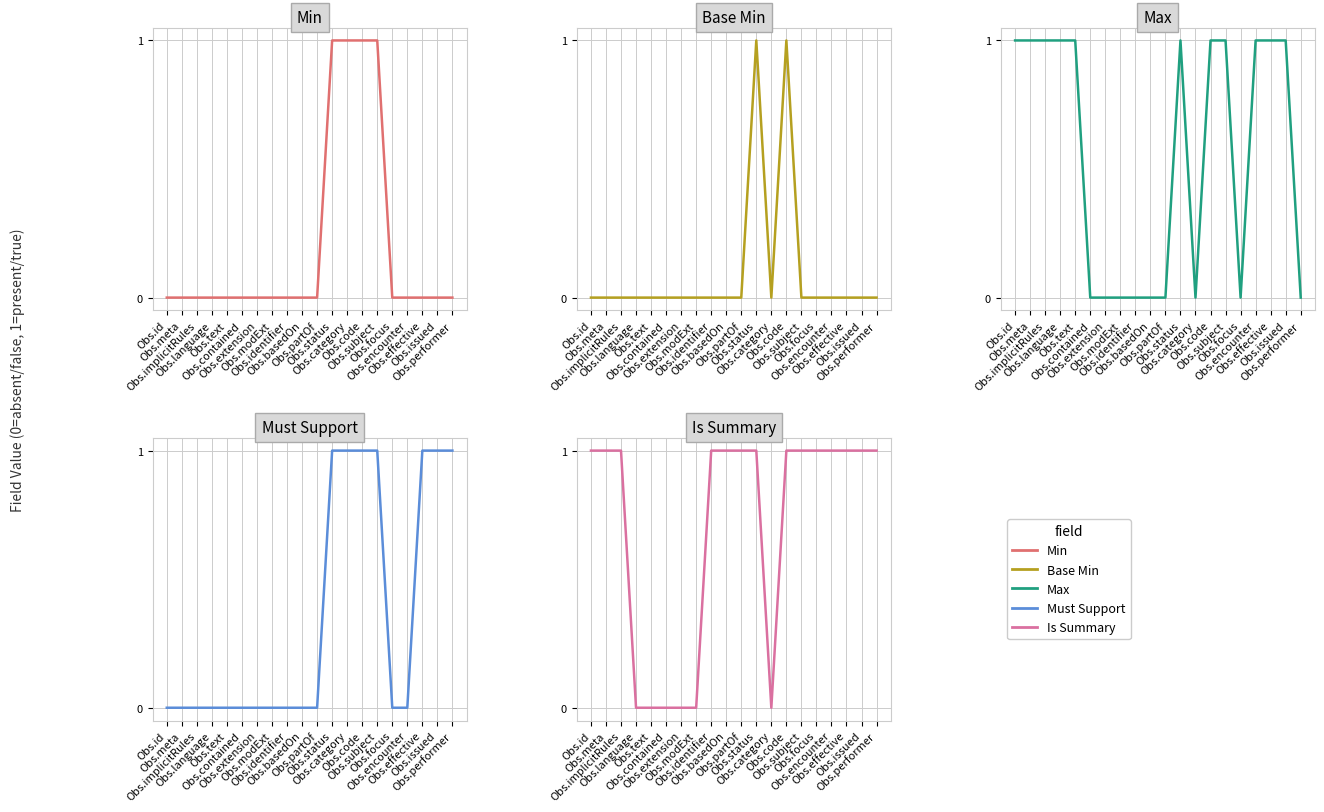

Where is Max nearest to the value 0?

Obs.contained